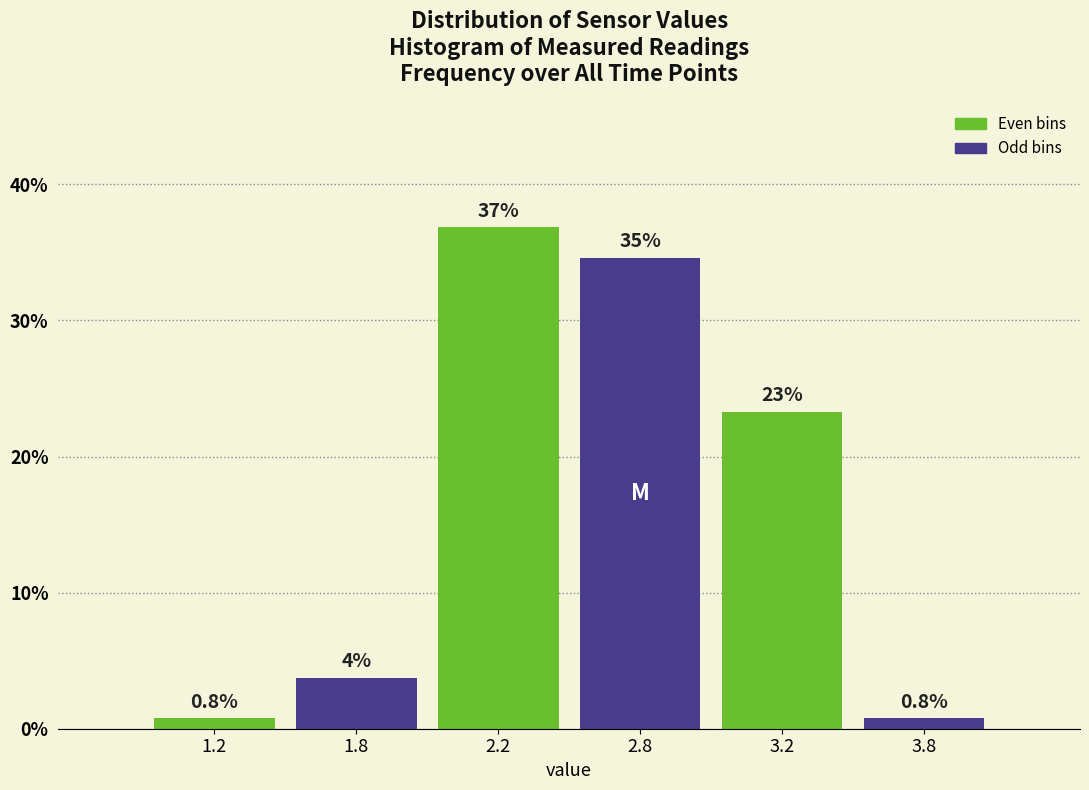

The chart shows a value of 52.8 at 2.8. True or false?

False